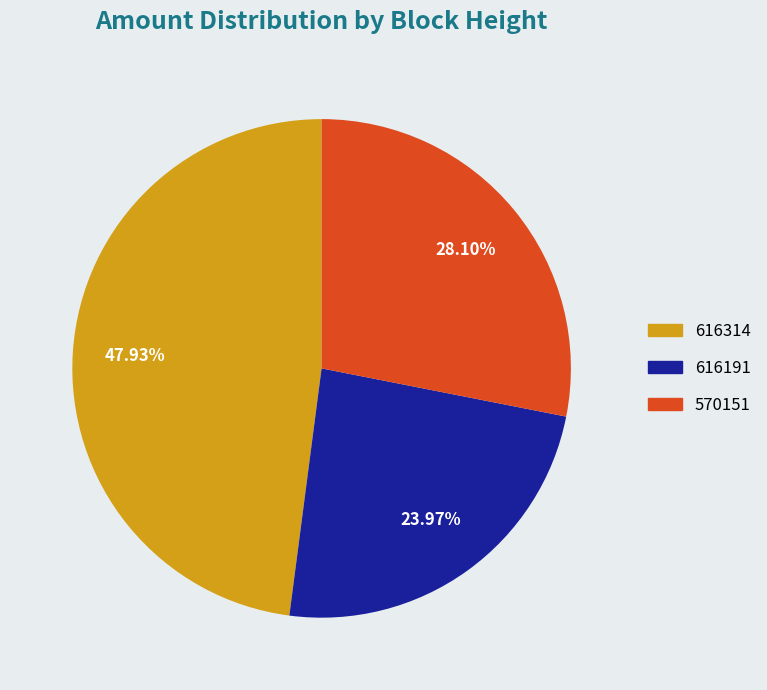

Which category has the biggest portion of the pie?

616314